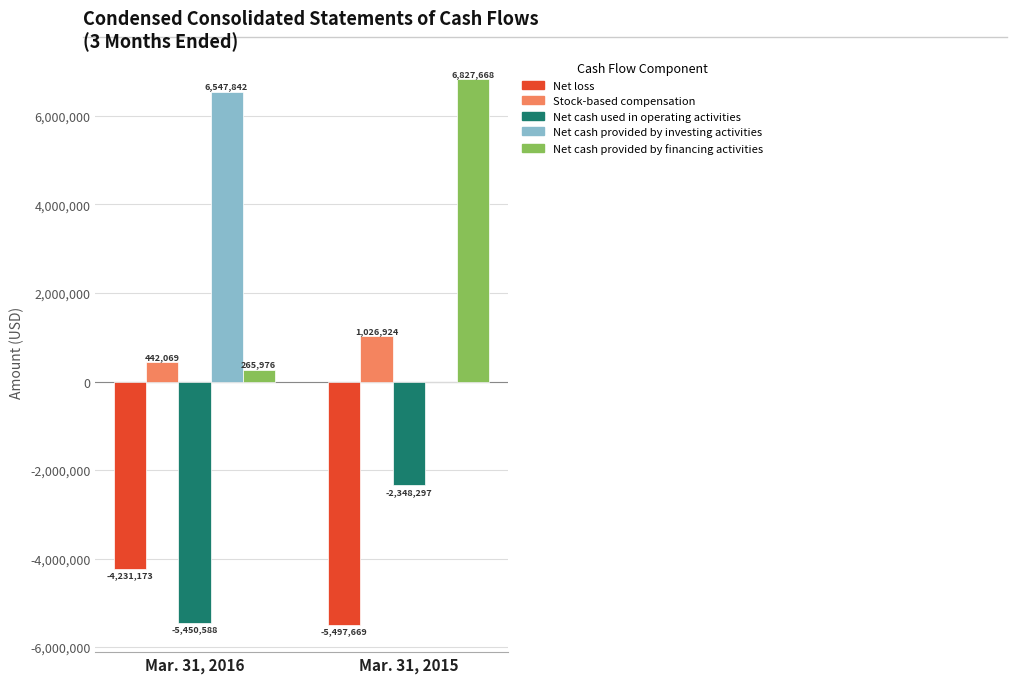

Between Mar. 31, 2016 and Mar. 31, 2015, which series saw the biggest shift?

Net cash provided by financing activities